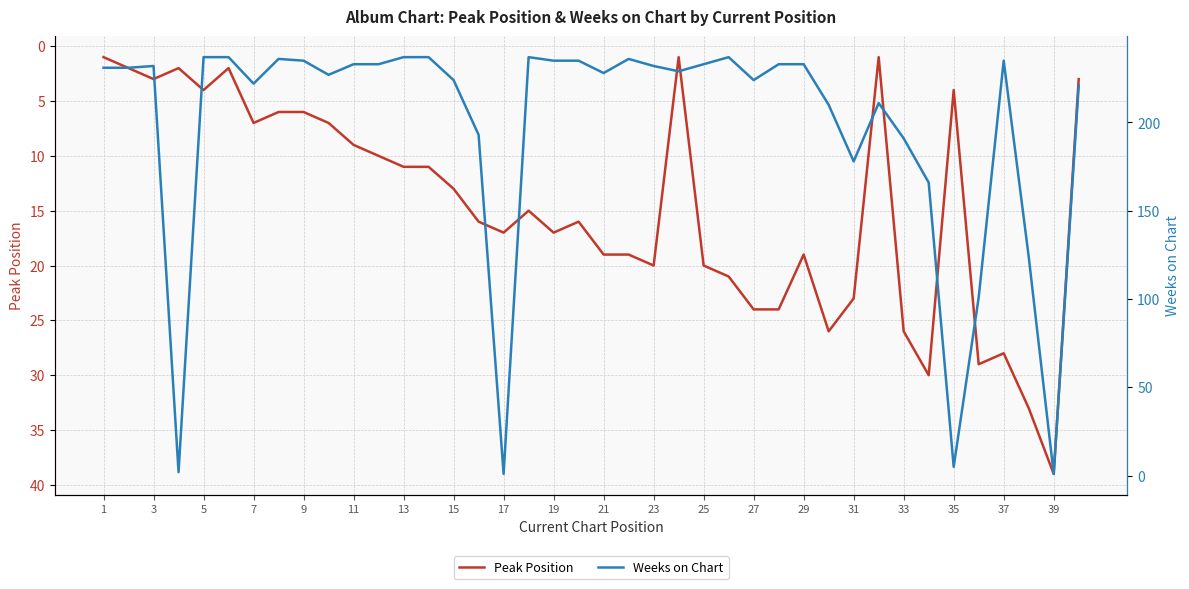

What is the average value of the Peak Position series?

15